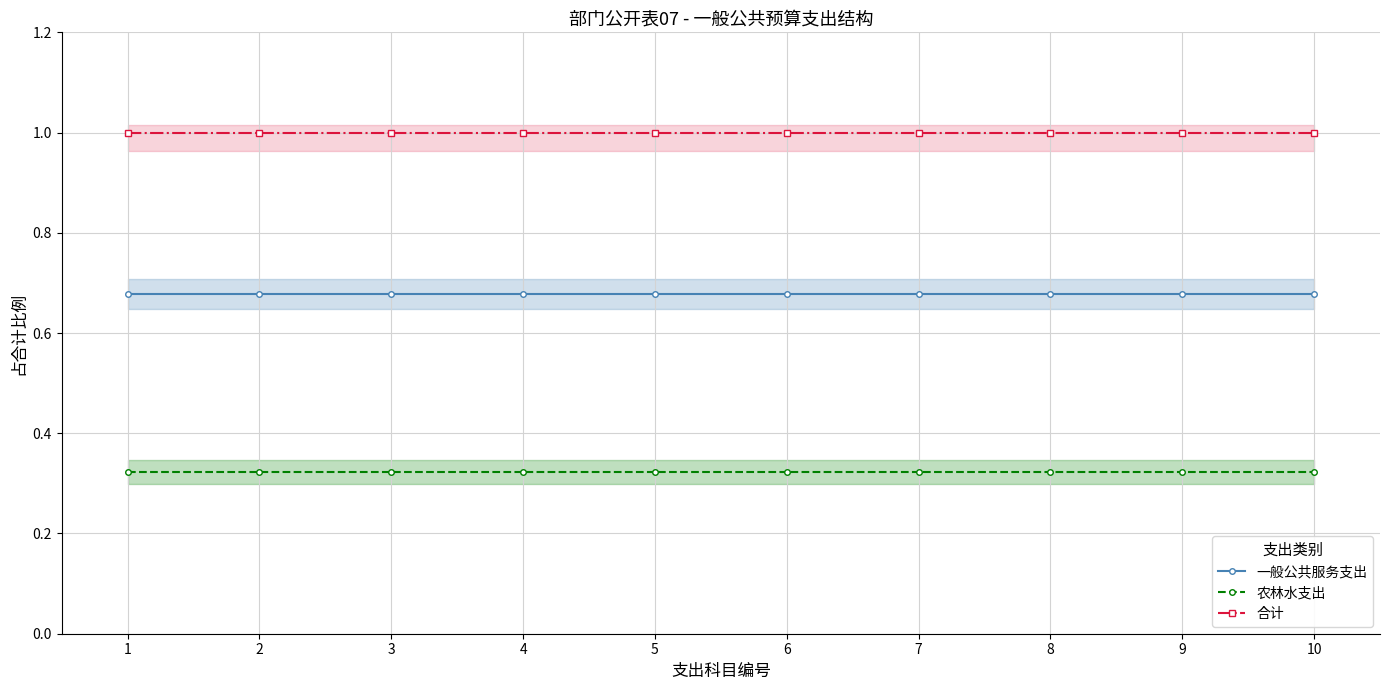

How many categories are shown in the chart?

10